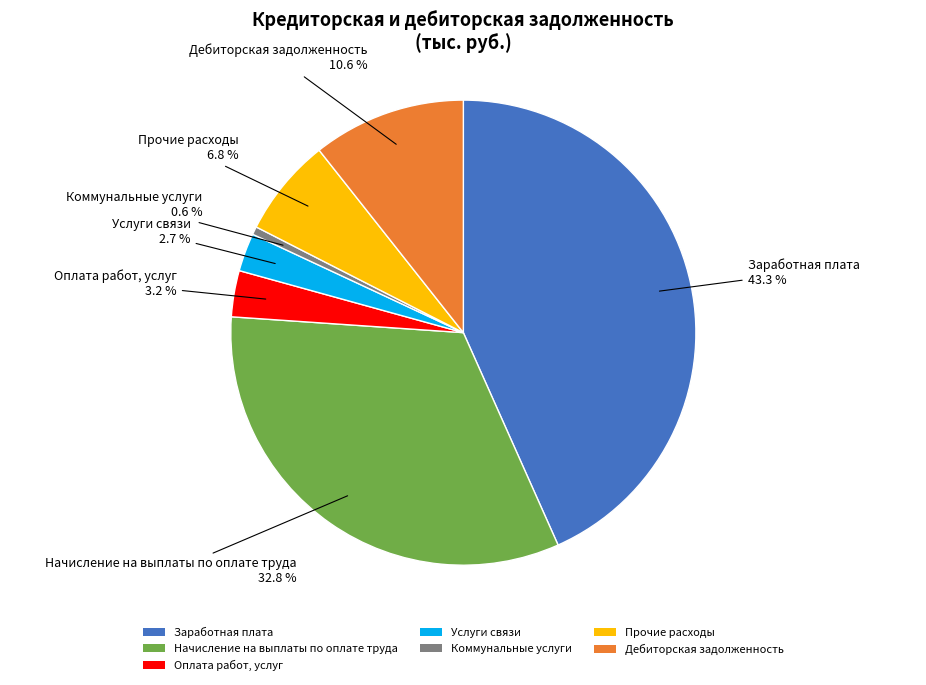

What is the total percentage of Заработная плата and Начисление на выплаты по оплате труда?

76.1%